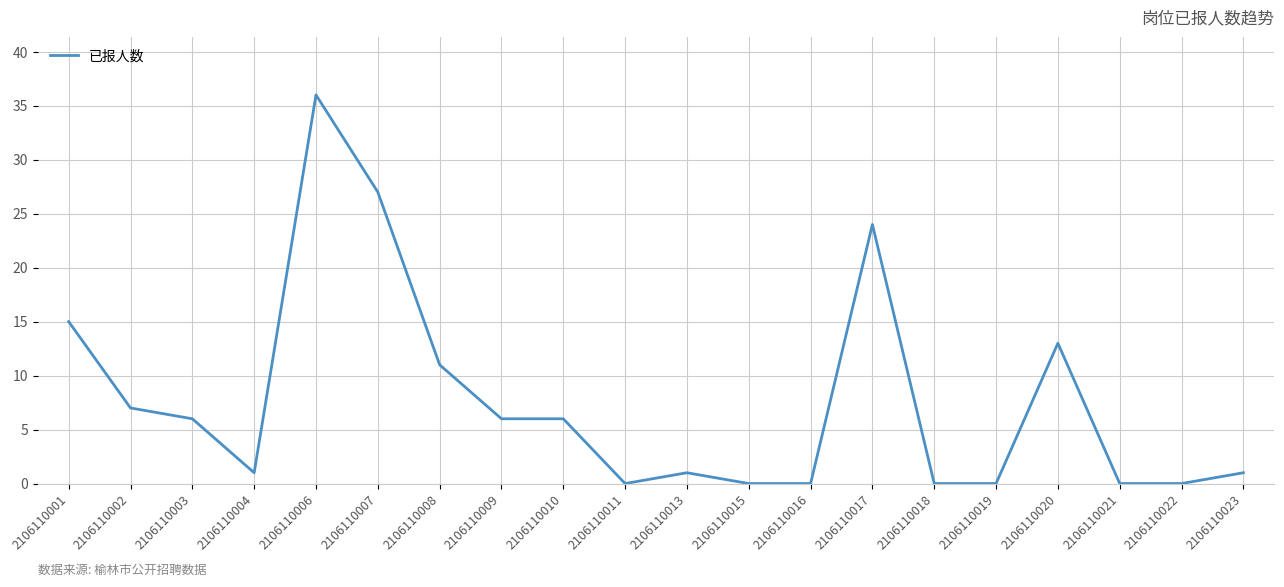

Where is the data nearest to the value 18?

2106110001